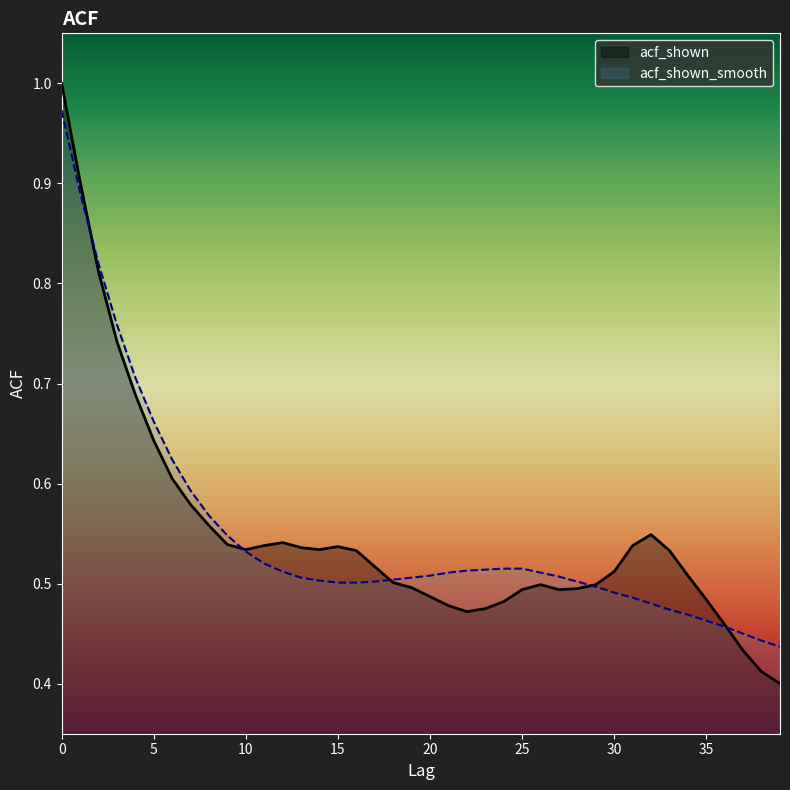

How many lines are shown in the chart?

2